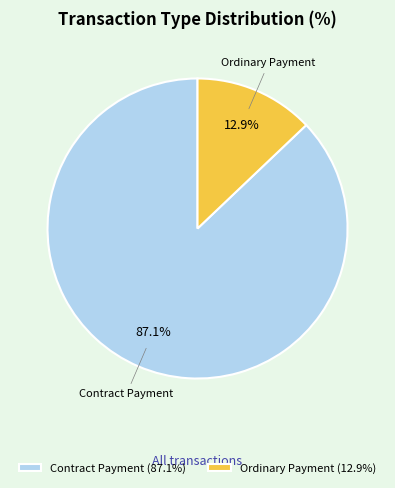

Does Ordinary Payment represent more than half of the total?

No